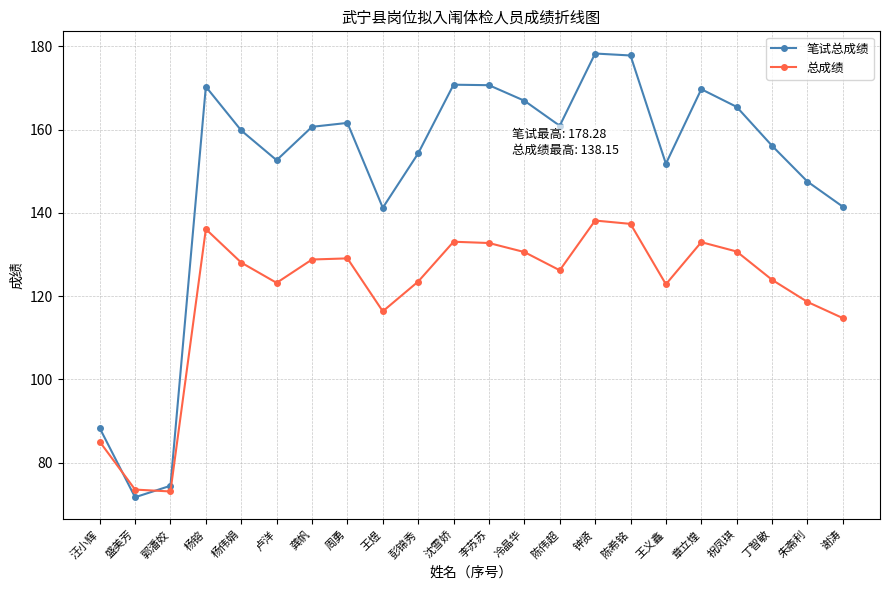

How many distinct data groups are displayed?

2